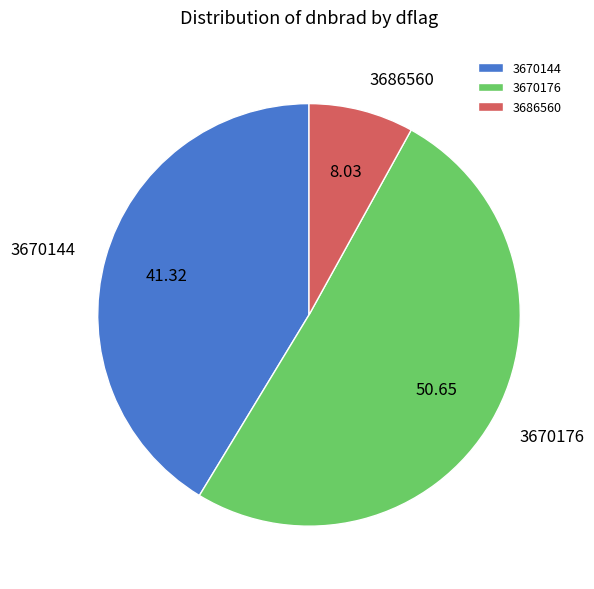

Does 3670144 account for over 50% of the chart?

No